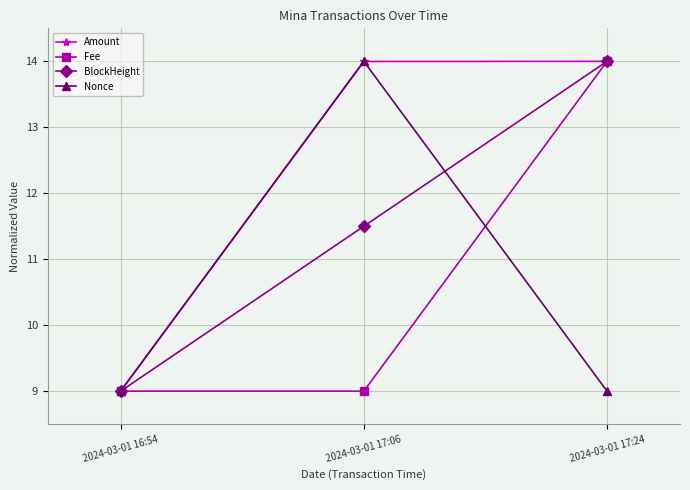

Reading right to left, what are all the values shown in this chart?

Amount: 14.0	14.0	9.0
Fee: 14.0	9.0	9.0
BlockHeight: 14.0	11.5	9.0
Nonce: 9.0	14.0	9.0